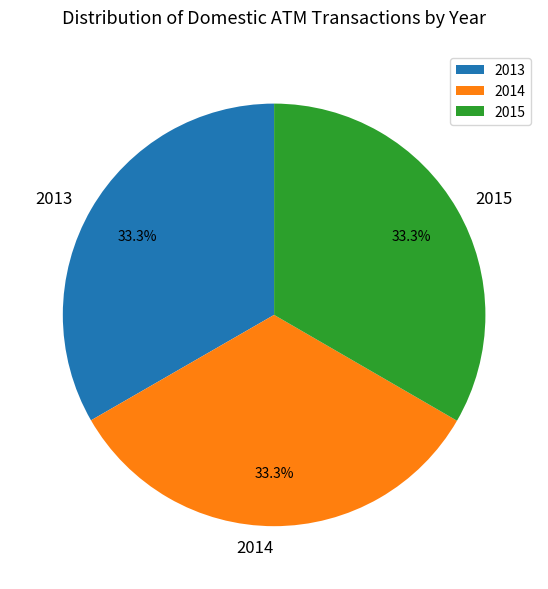

To the nearest percent, what is the average slice percentage?

33%